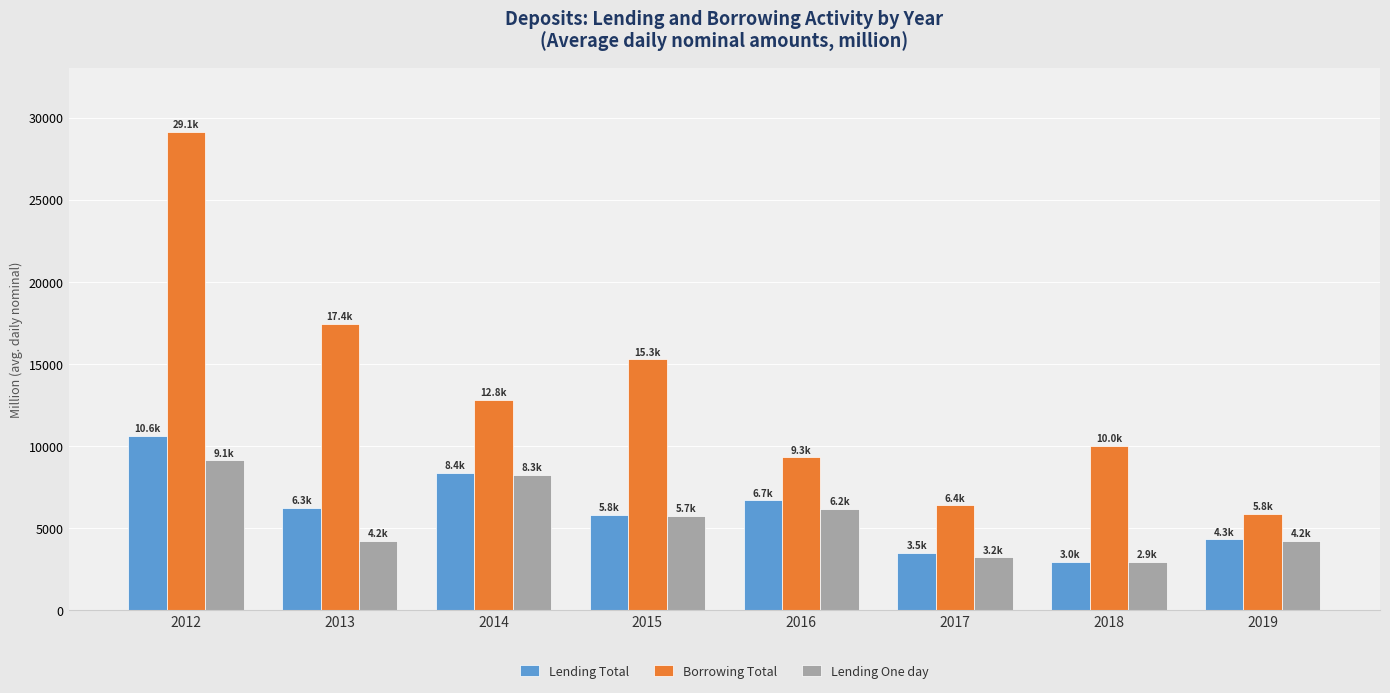

What is the sum of the Lending One day values at 2012 and 2014?

17379.5